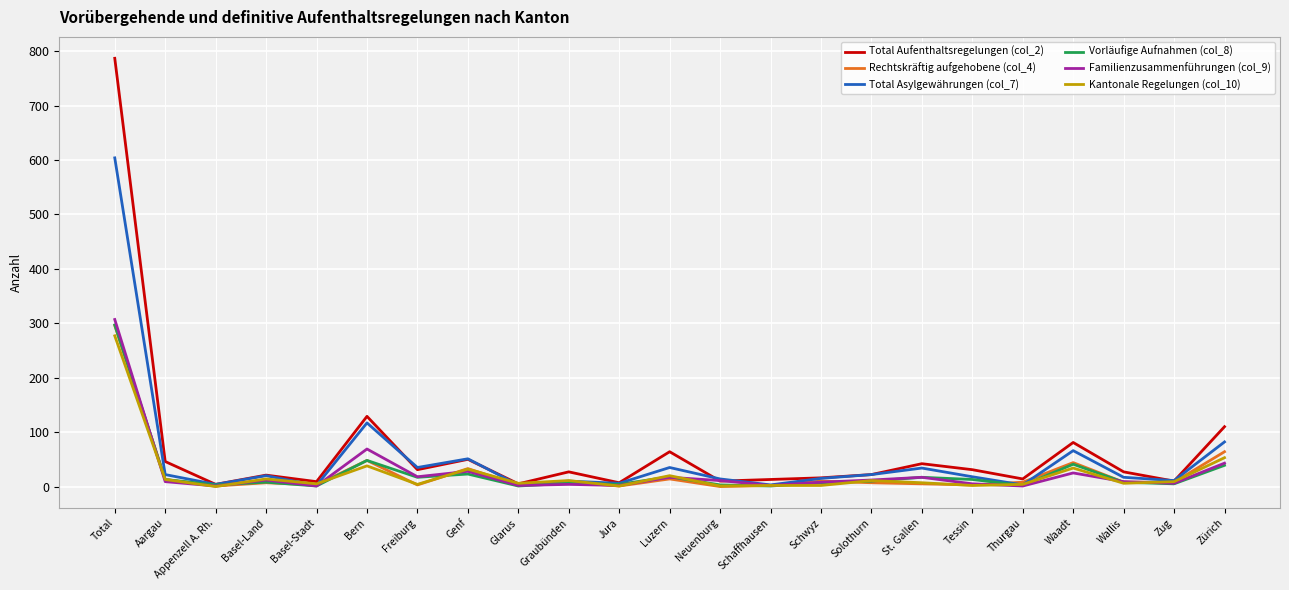

What is the greatest value displayed?

787